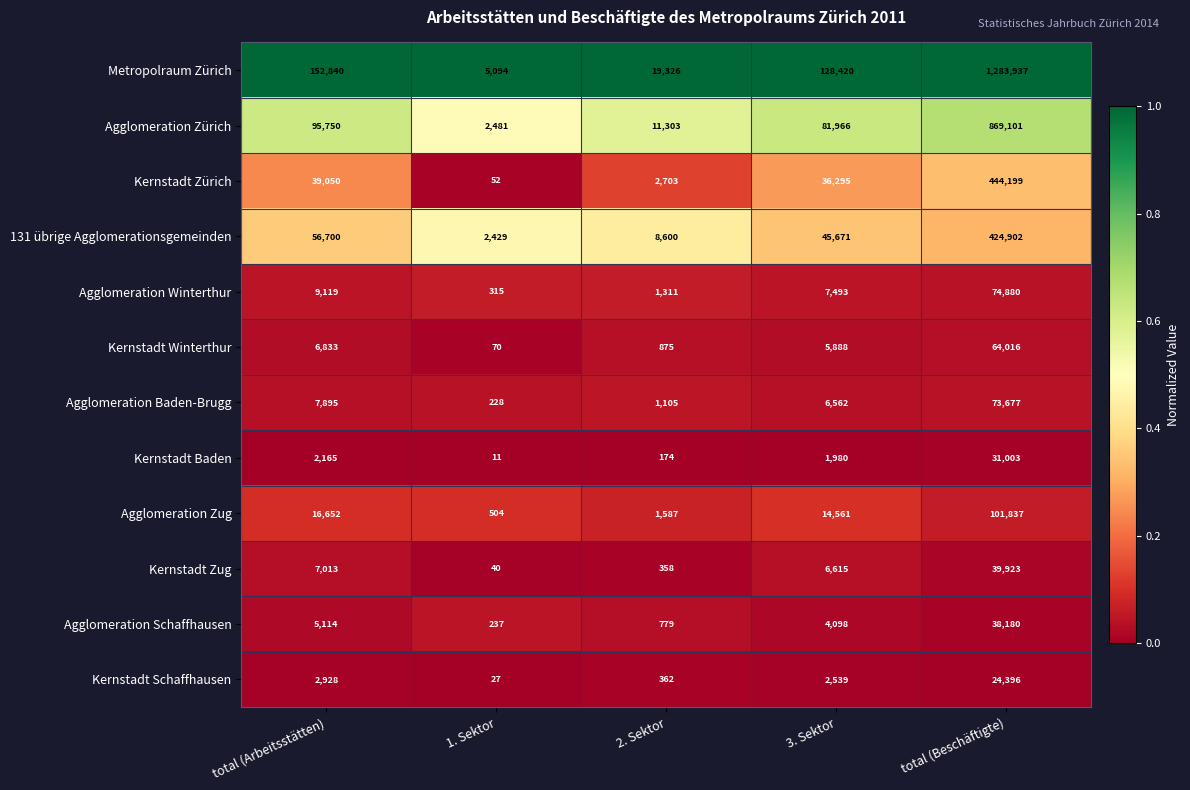

Where is Agglomeration Zürich nearest to the value 435791?

total (Arbeitsstätten)